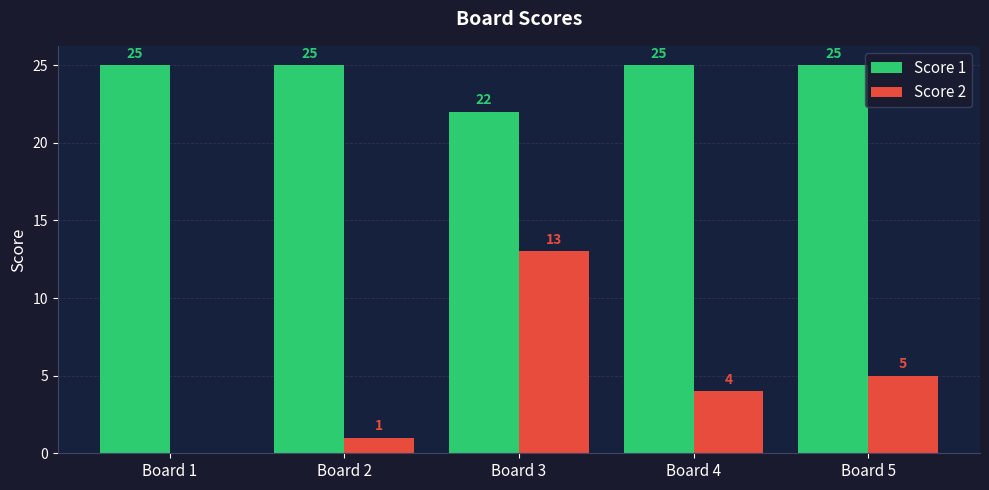

How many groups of bars are there?

5